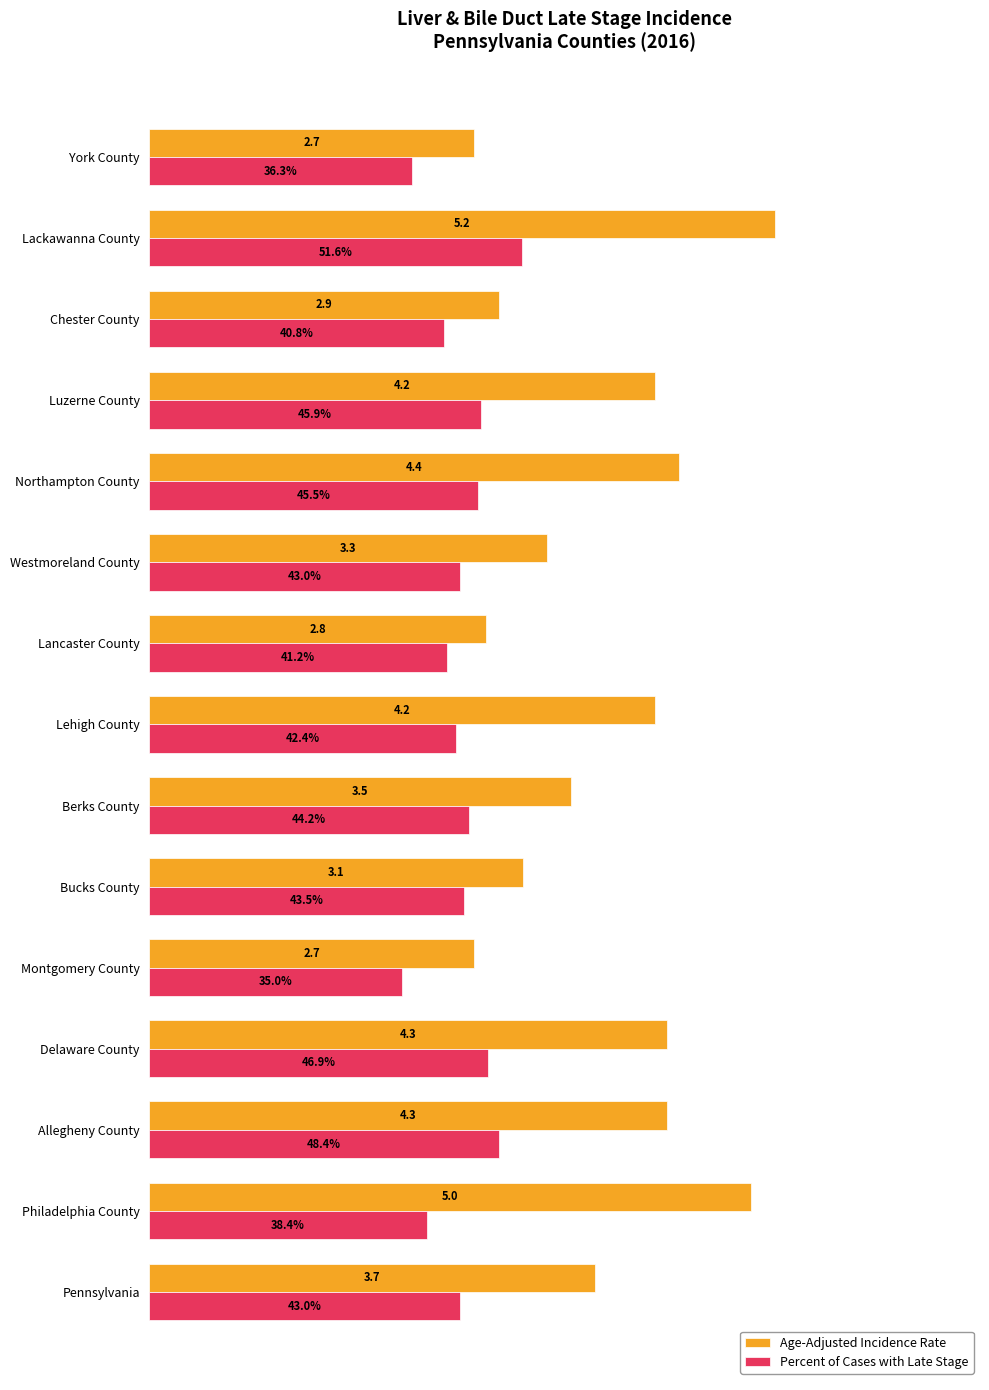

Rank the series by their average value, from highest to lowest.

Age-Adjusted Incidence Rate, Percent of Cases with Late Stage